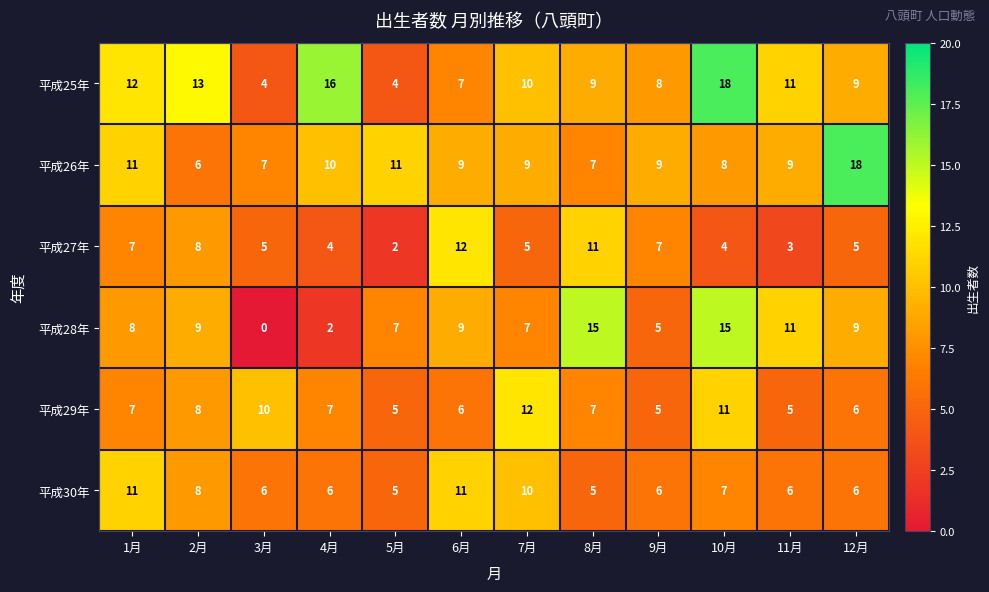

True or false: 平成28年 has a value of 23 at 10月.

False